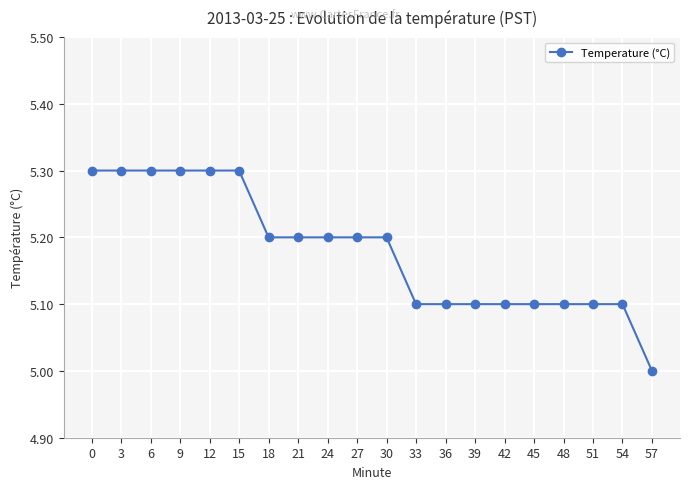

What is the sum of all values?

103.6